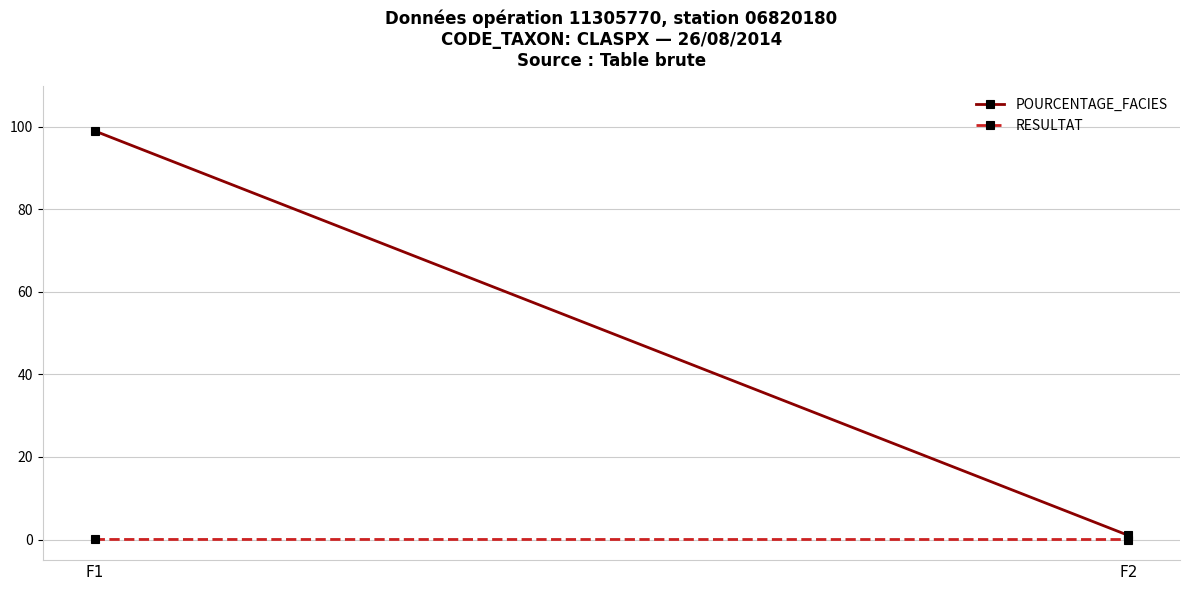

Which series changed the most between F1 and F2?

POURCENTAGE_FACIES